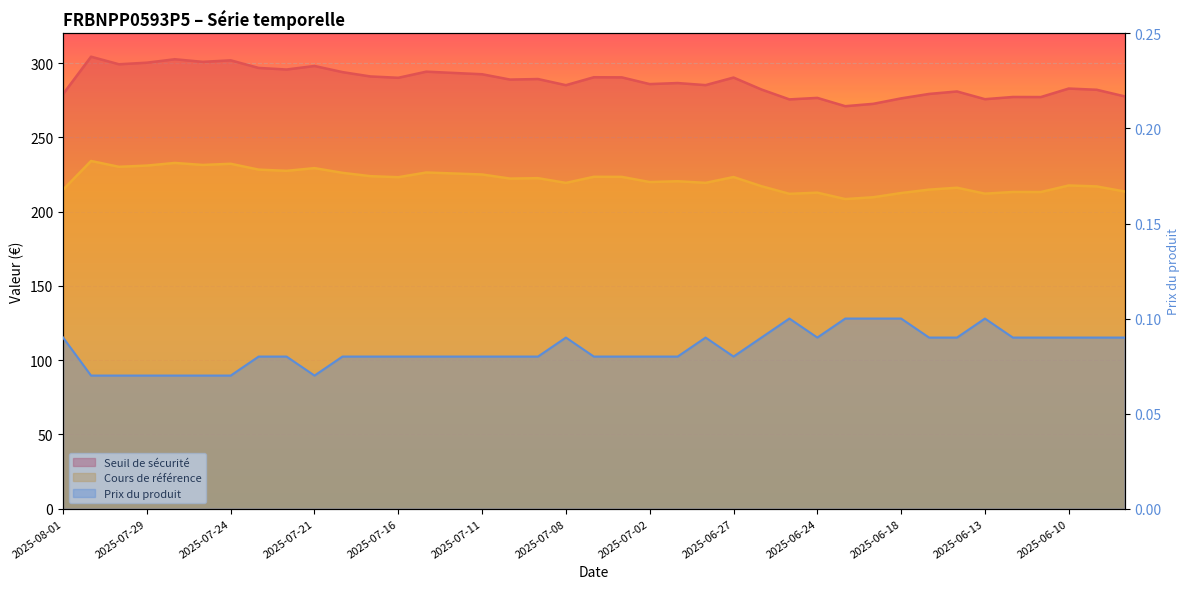

True or false: Seuil de sécurité and Prix du produit intersect in this chart.

False